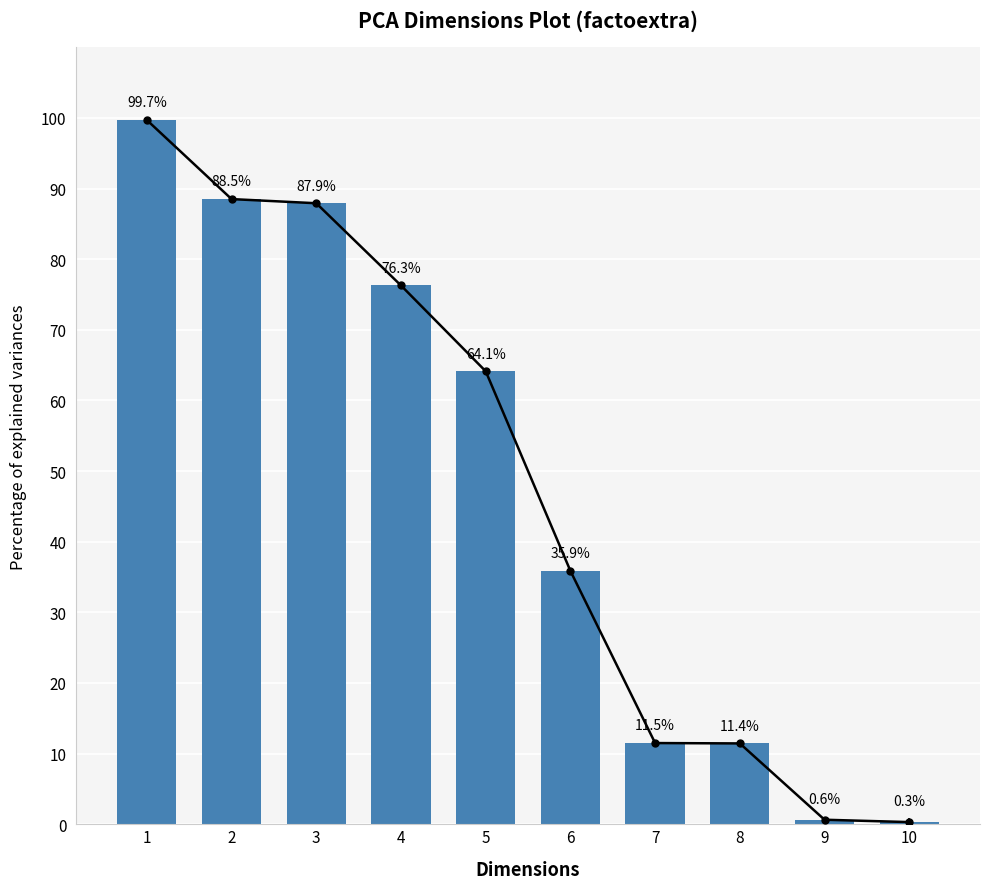

What is the approximate value at 9?

0.6